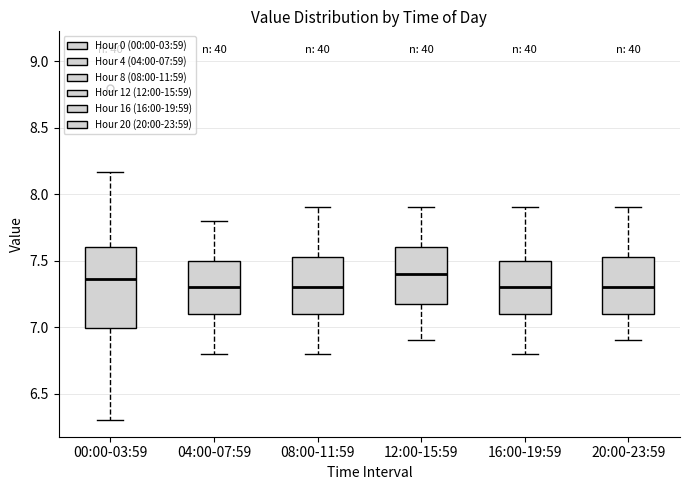

Reading left to right, transcribe this box plot: for each box, give where its median line is, the range the box spans, and where its two whiskers end, as read against the y-axis. The values are not printed on the chart, so give them approximately, as read against the axis.

00:00-03:59: median 7.35, box 7.00 to 7.60, whiskers 6.30 to 8.15
04:00-07:59: median 7.30, box 7.10 to 7.50, whiskers 6.80 to 7.80
08:00-11:59: median 7.30, box 7.10 to 7.55, whiskers 6.80 to 7.90
12:00-15:59: median 7.40, box 7.20 to 7.60, whiskers 6.90 to 7.90
16:00-19:59: median 7.30, box 7.10 to 7.50, whiskers 6.80 to 7.90
20:00-23:59: median 7.30, box 7.10 to 7.55, whiskers 6.90 to 7.90